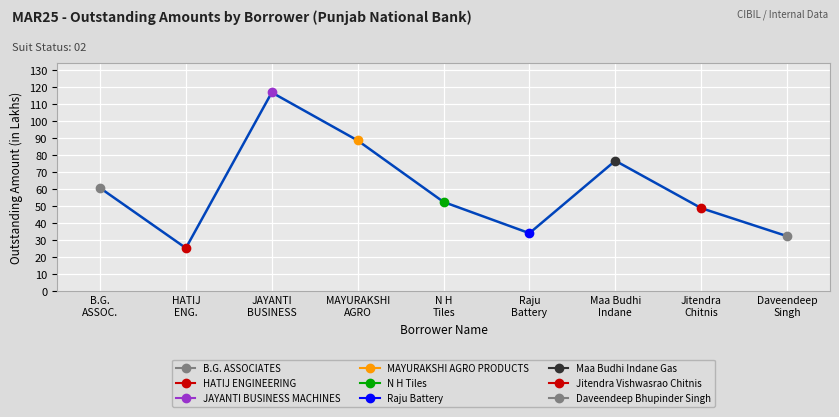

What is the difference between the values at Maa Budhi
Indane and HATIJ
ENG.?

51.5